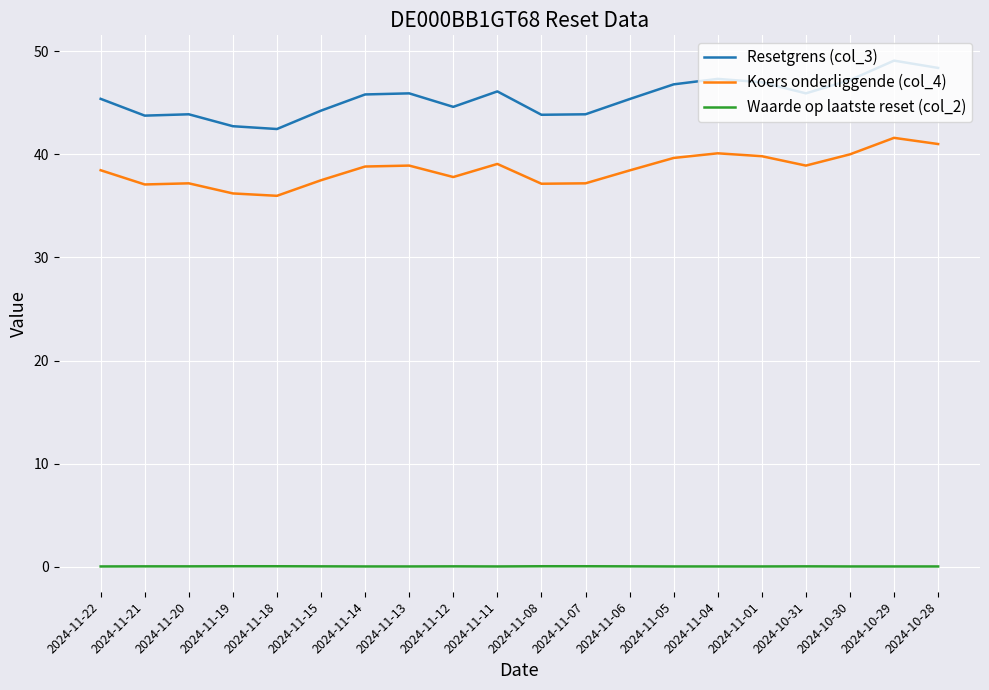

True or false: Resetgrens (col_3) has a value of 45.9 at 2024-11-13.

True